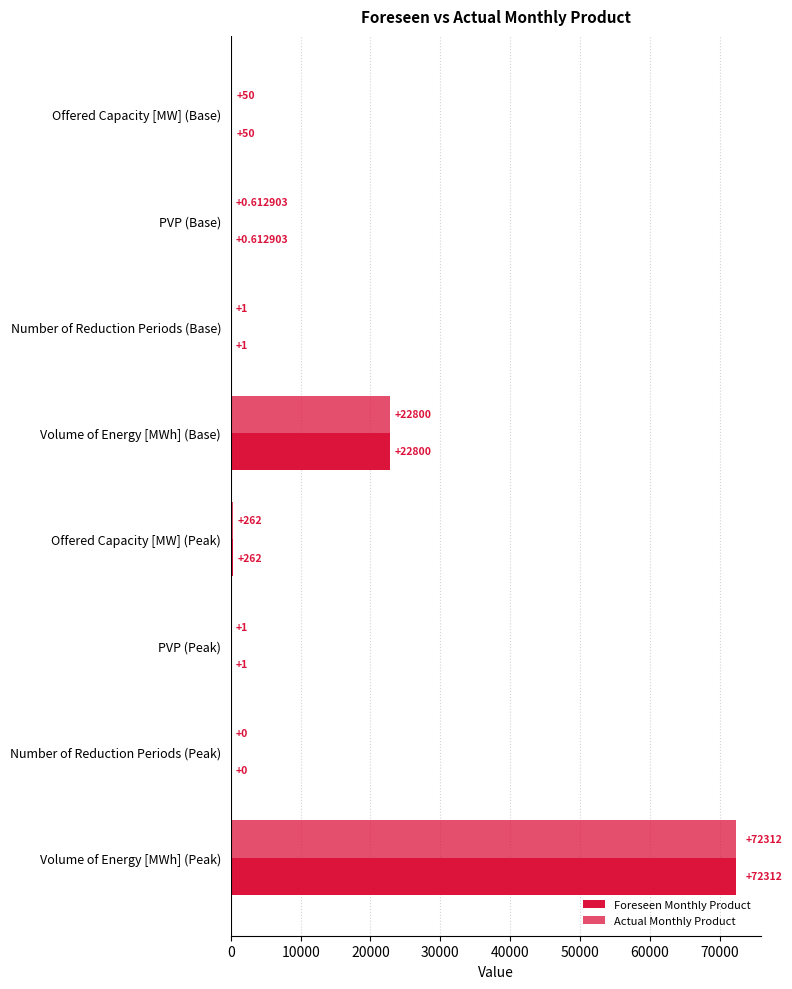

What is the difference between the maximum and minimum values in the Actual Monthly Product series?

72312.0